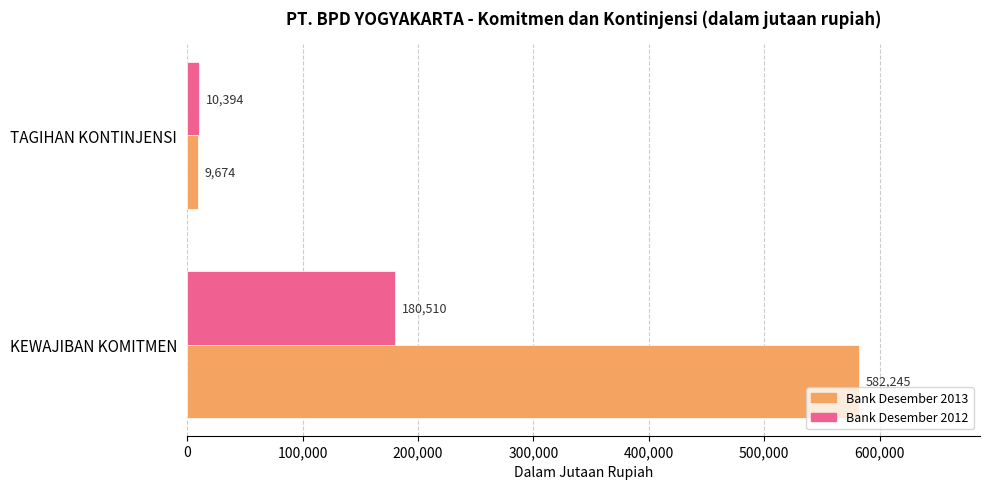

List the series in order of their peak value, highest first.

Bank Desember 2013, Bank Desember 2012